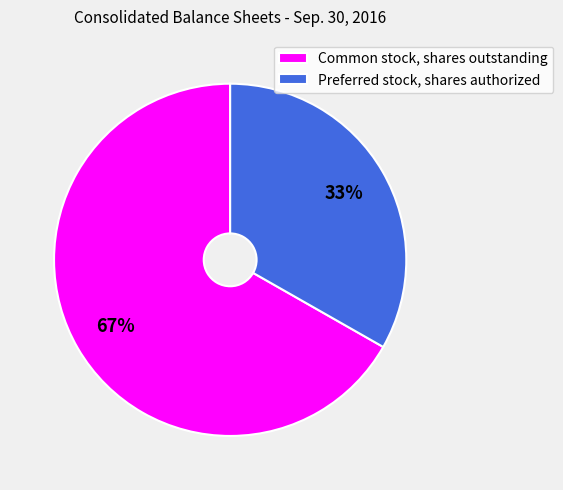

True or false: Preferred stock, shares authorized accounts for 24% of the total.

False